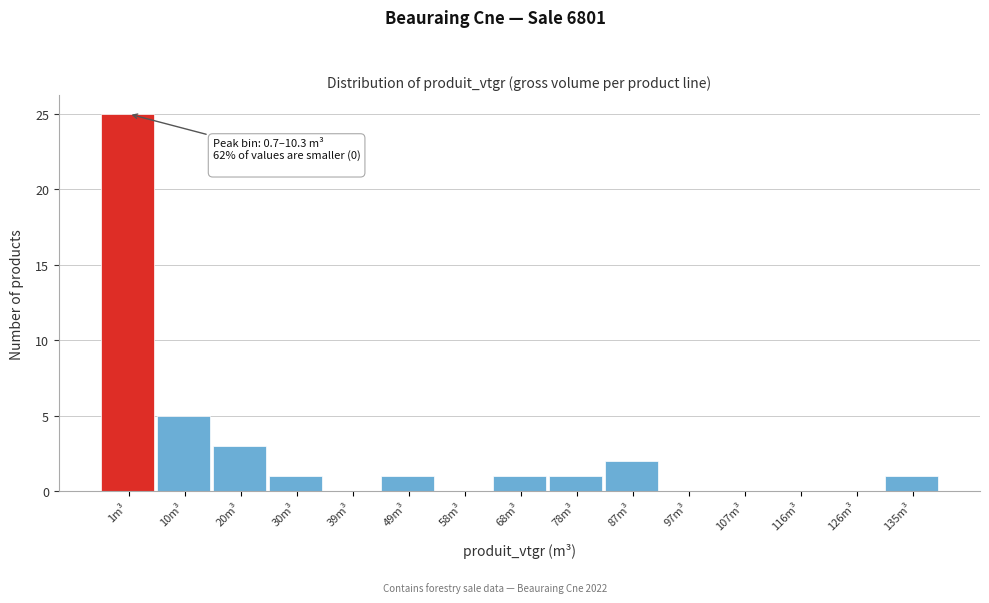

Reading left to right, what are all the values shown in this chart?

1m³=25	10m³=5	20m³=3	30m³=1	39m³=0	49m³=1	58m³=0	68m³=1	78m³=1	87m³=2	97m³=0	107m³=0	116m³=0	126m³=0	135m³=1